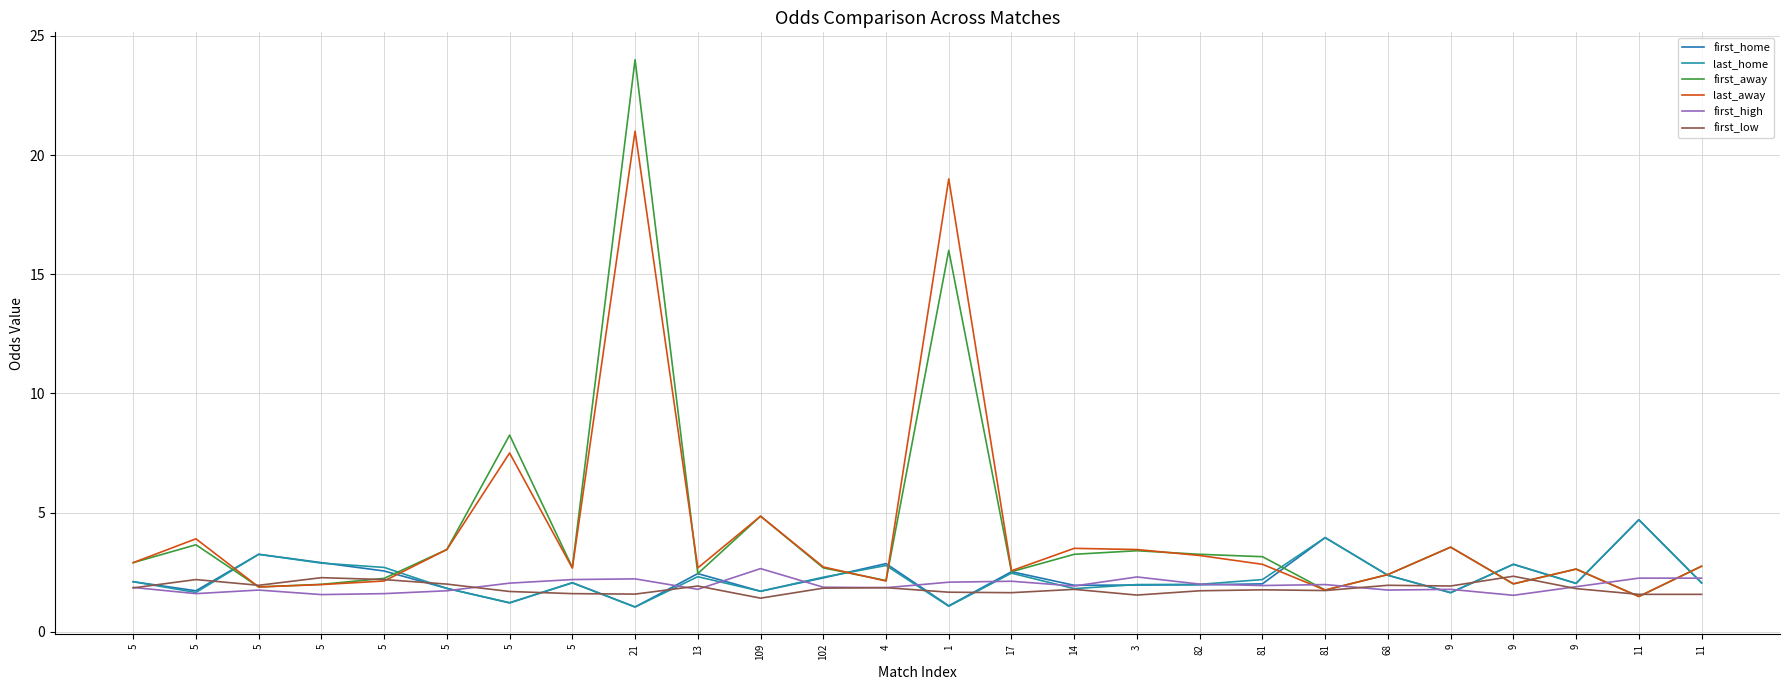

How many lines are shown in the chart?

6